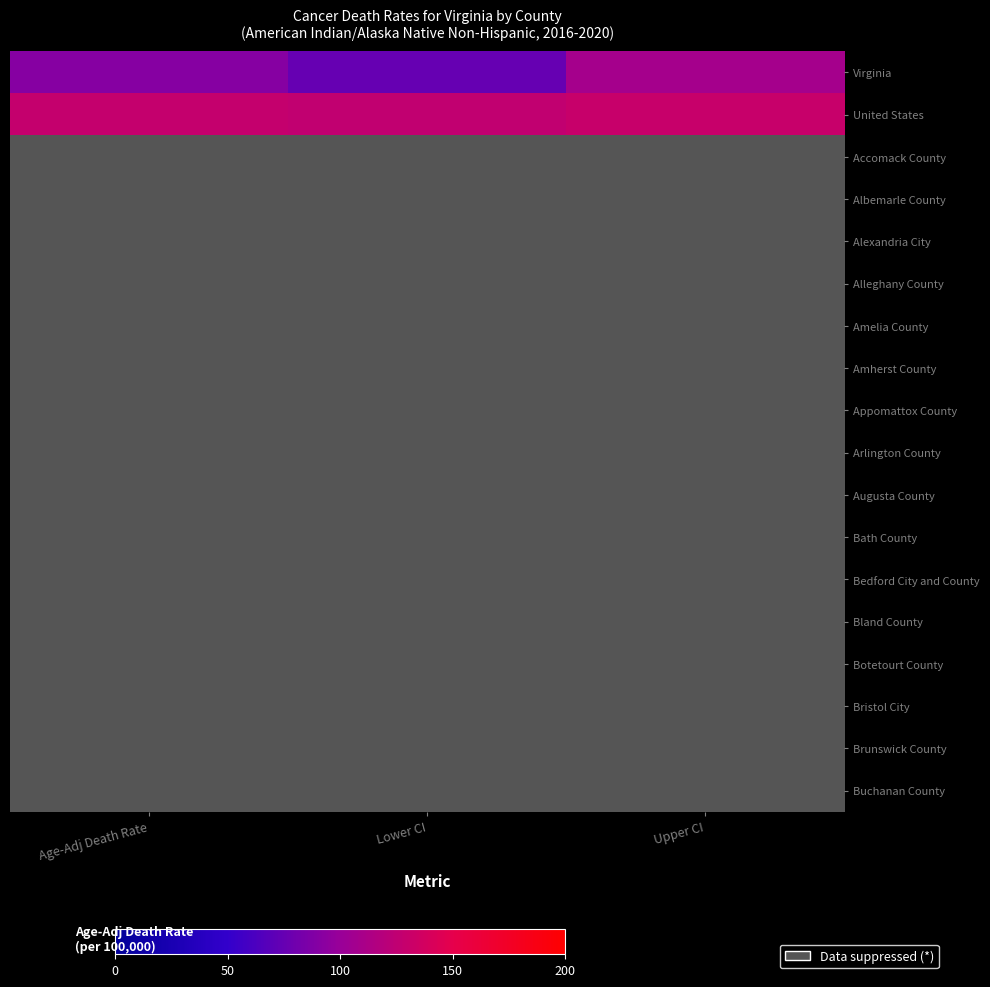

Which series changed the most between Lower CI and Upper CI?

Virginia